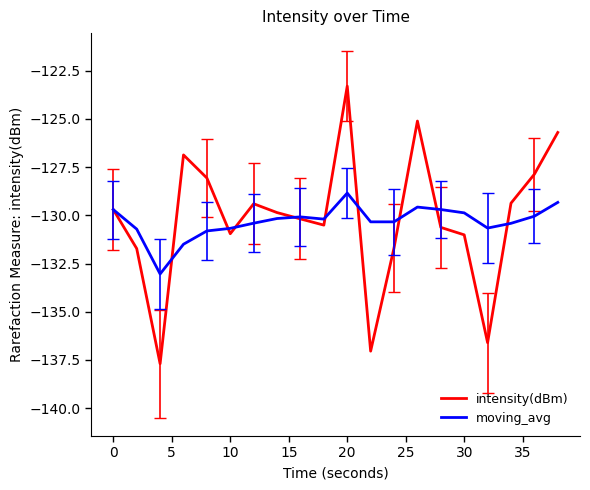

Which series has the largest range (max minus min)?

intensity(dBm)